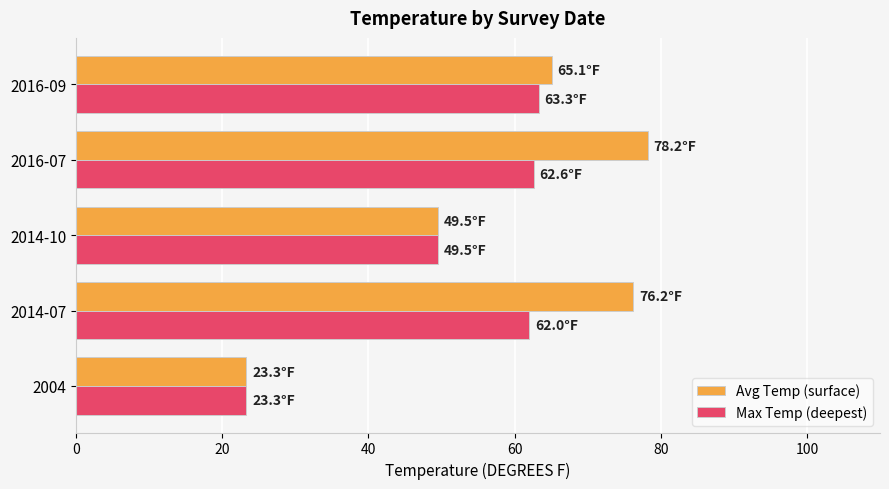

Which series has the largest total across all categories?

Avg Temp (surface)